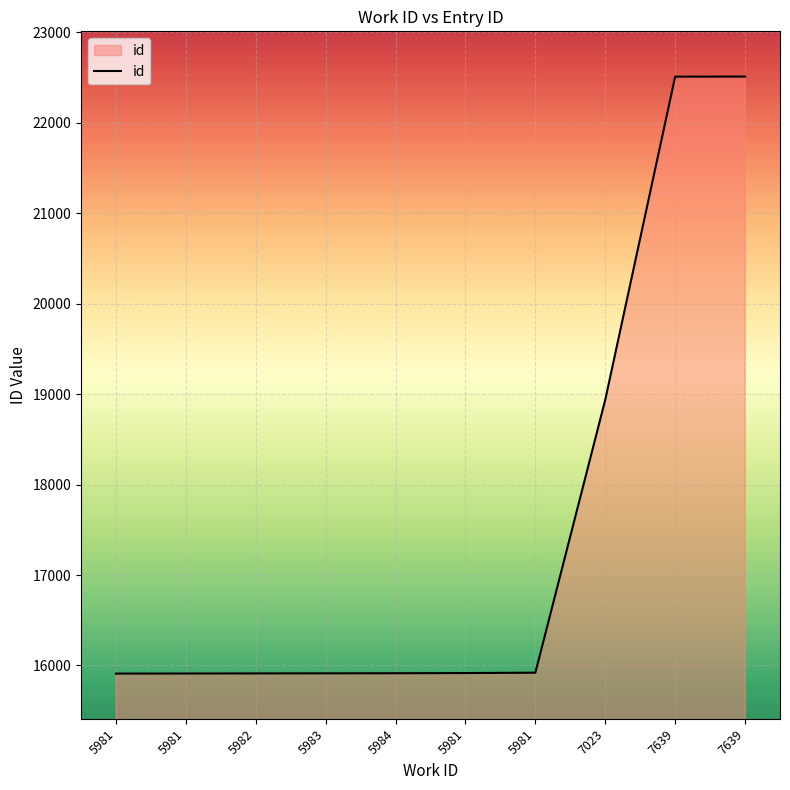

Does the chart display data point markers on the line(s)?

No